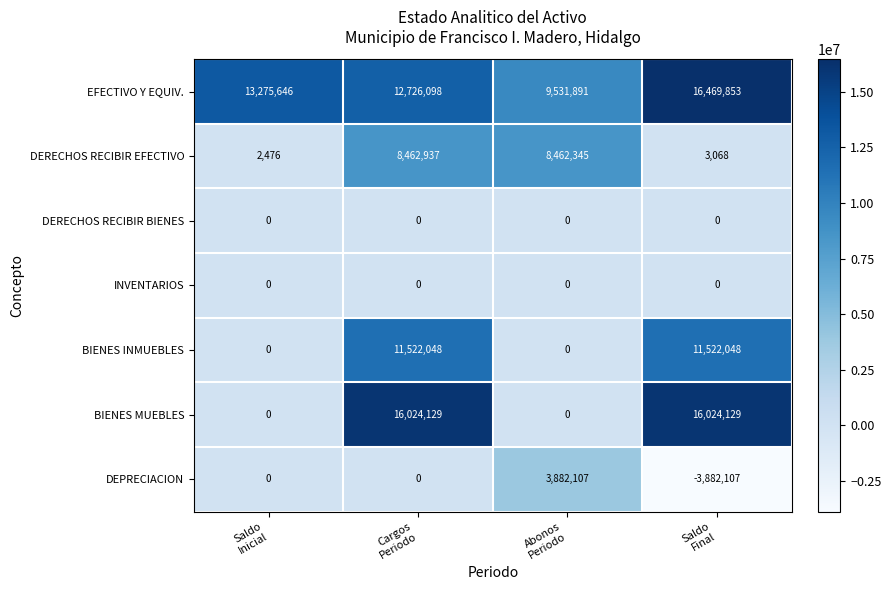

Which series has the largest total across all categories?

EFECTIVO Y EQUIV.